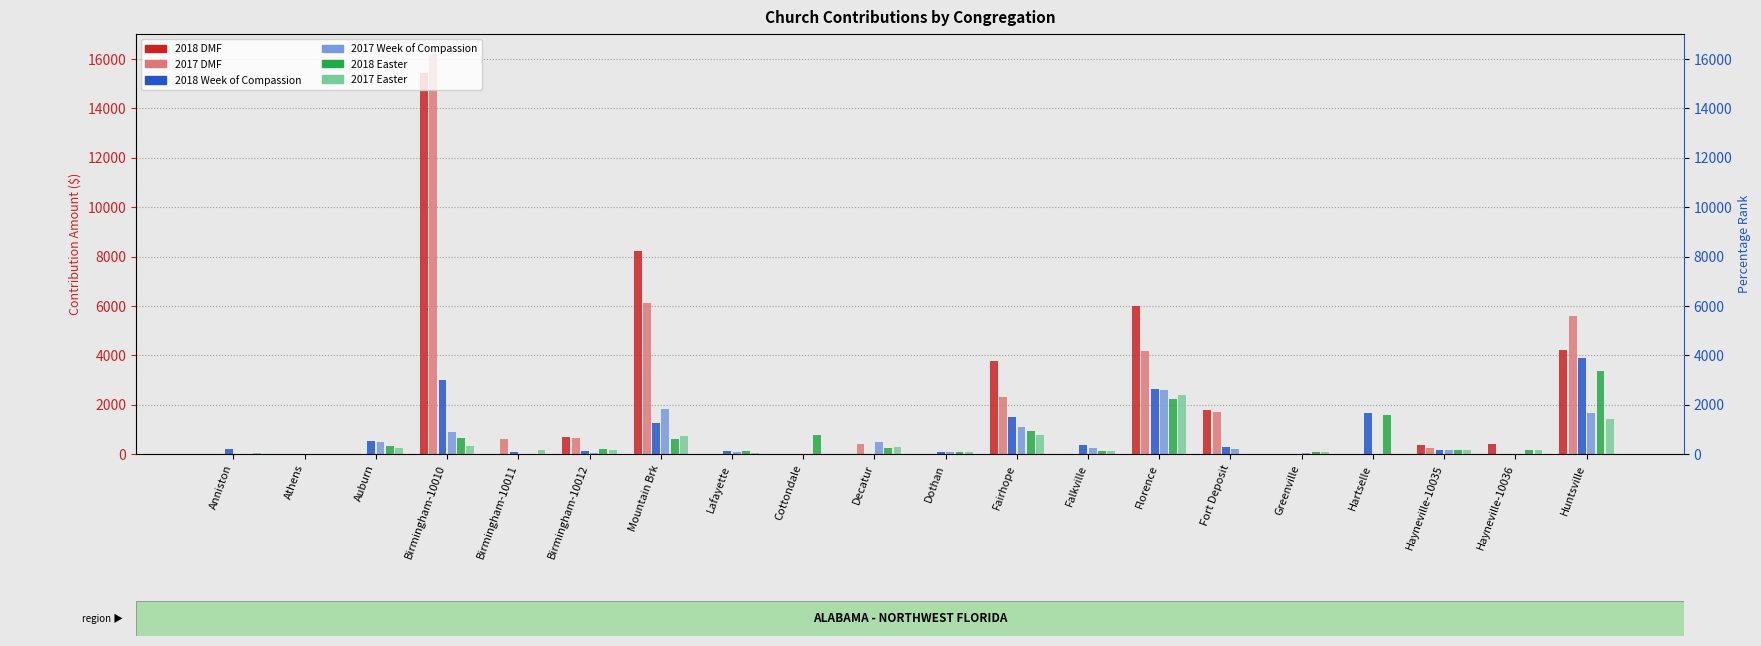

What is the difference between the 2017 Easter values at Fort Deposit and Greenville?

100.0